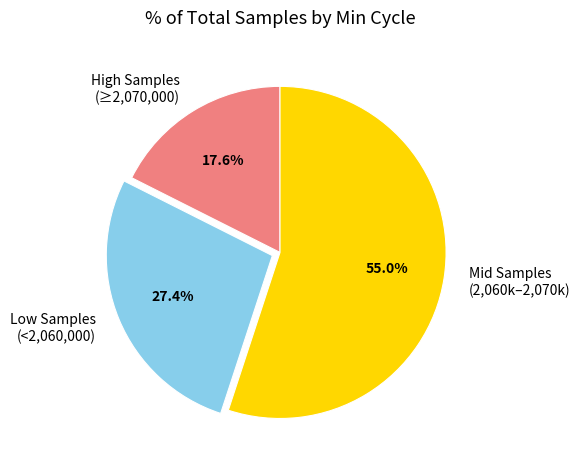

Does Mid Samples (2,060k–2,070k) represent more than half of the total?

Yes